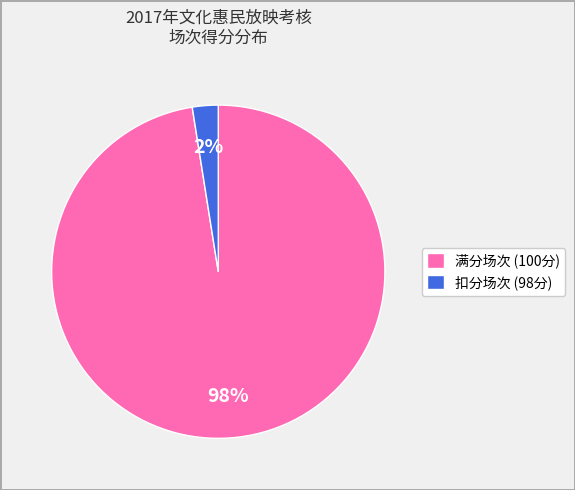

Does 满分场次 (100分) account for over 50% of the chart?

Yes